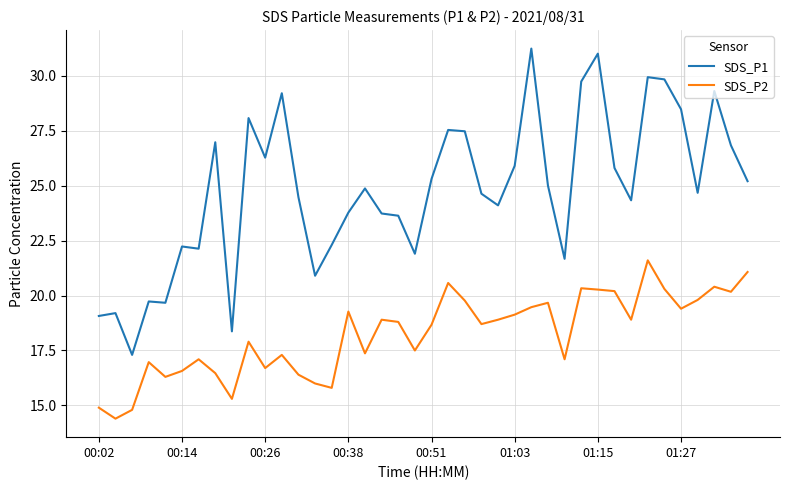

What is the maximum value for SDS_P2?

21.6